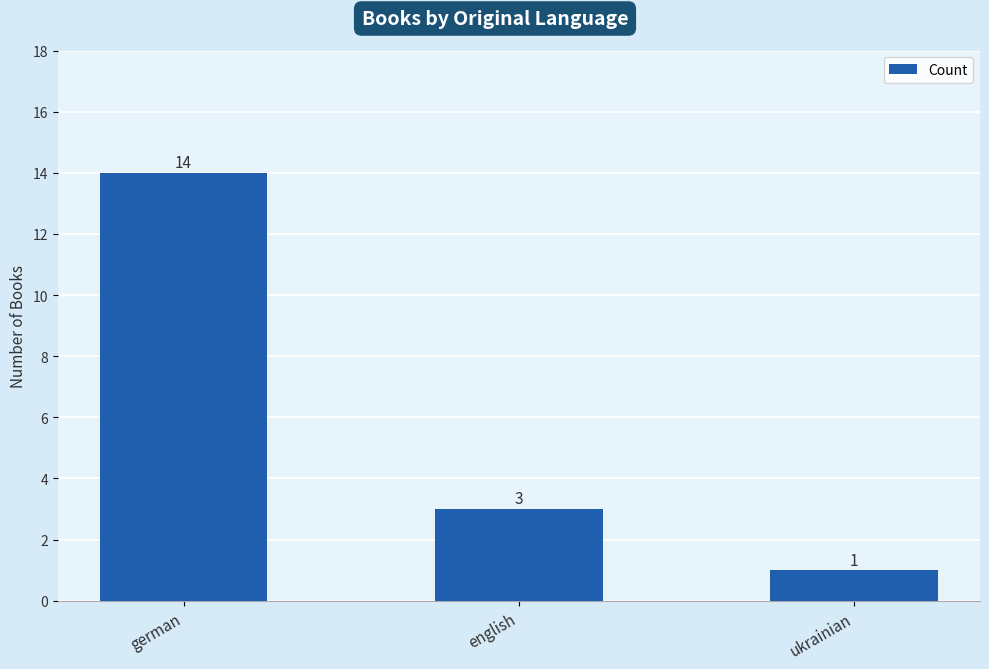

Count the values in the range 1 to 14.

3